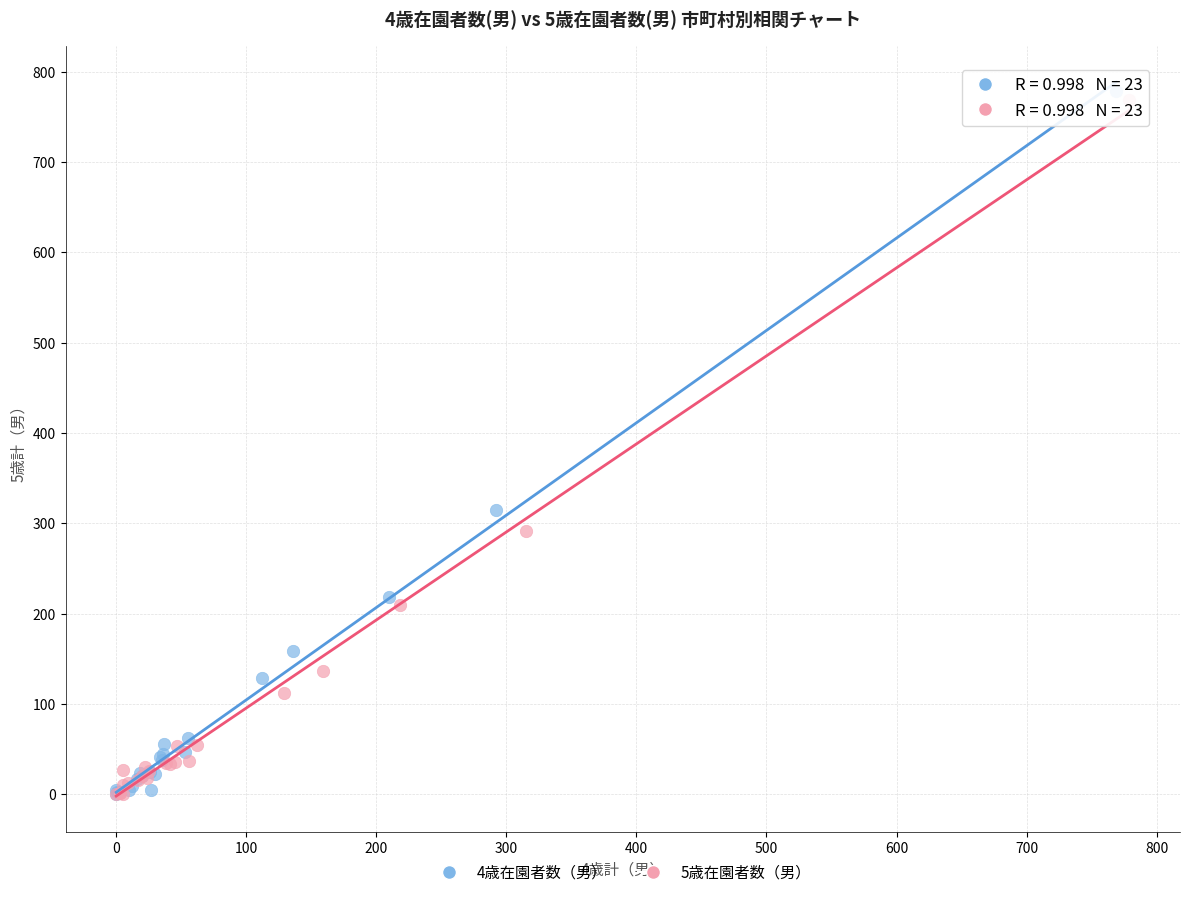

Which series reaches the maximum Y coordinate?

4歳在園者数（男）